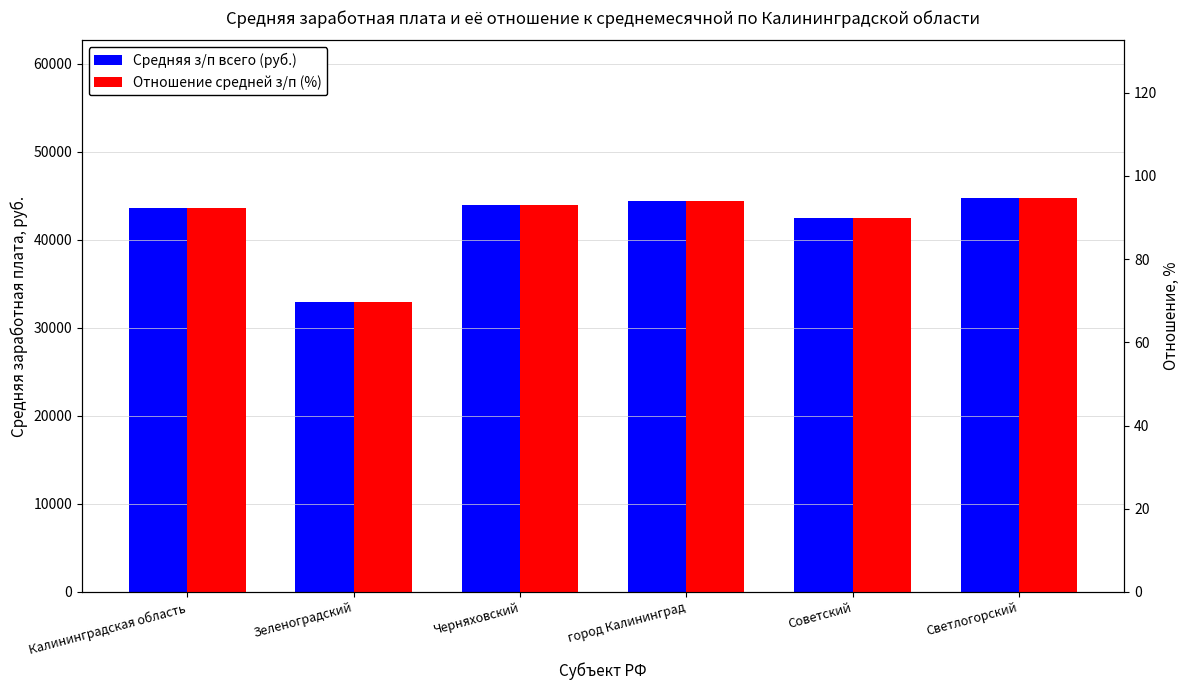

How many bars are there in each group?

2